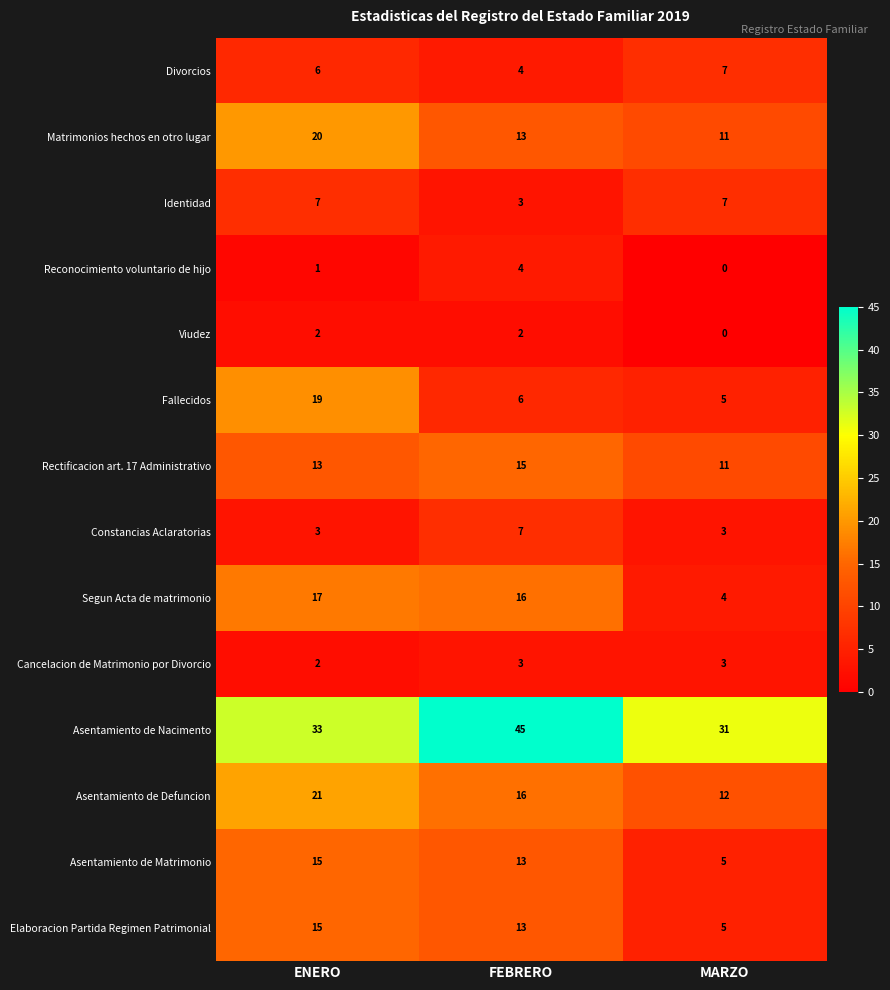

Read the Rectificacion art. 17 Administrativo value at ENERO.

13